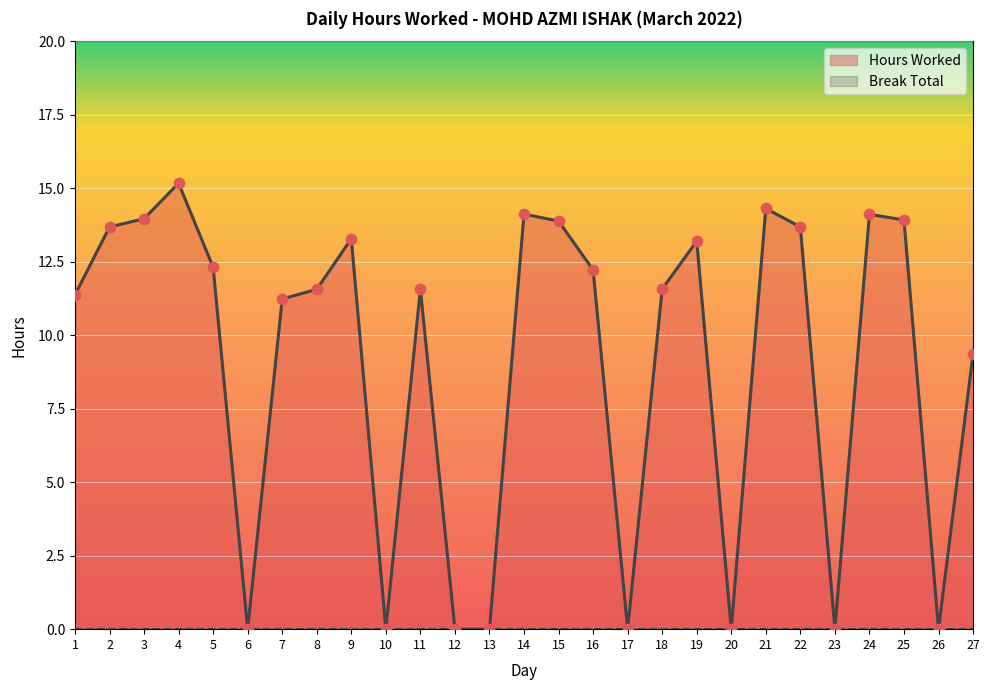

Is the value of Break Total at 9 greater than the value of Hours Worked at 21?

No